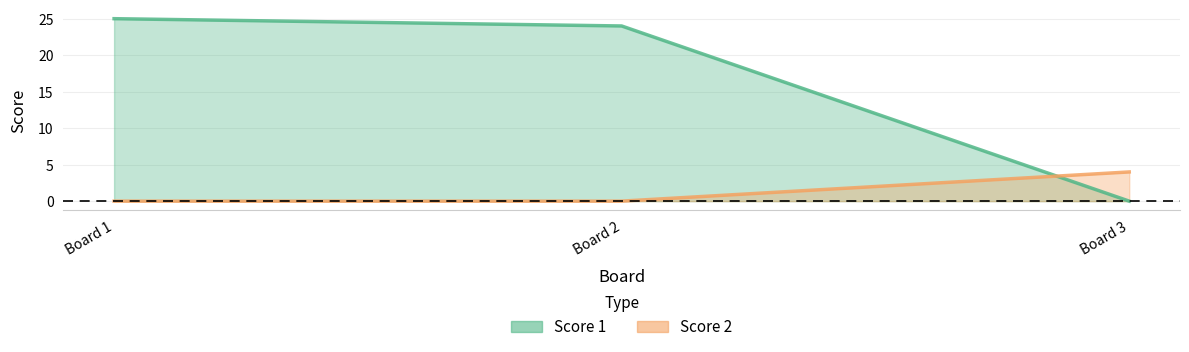

How many lines are shown in the chart?

2